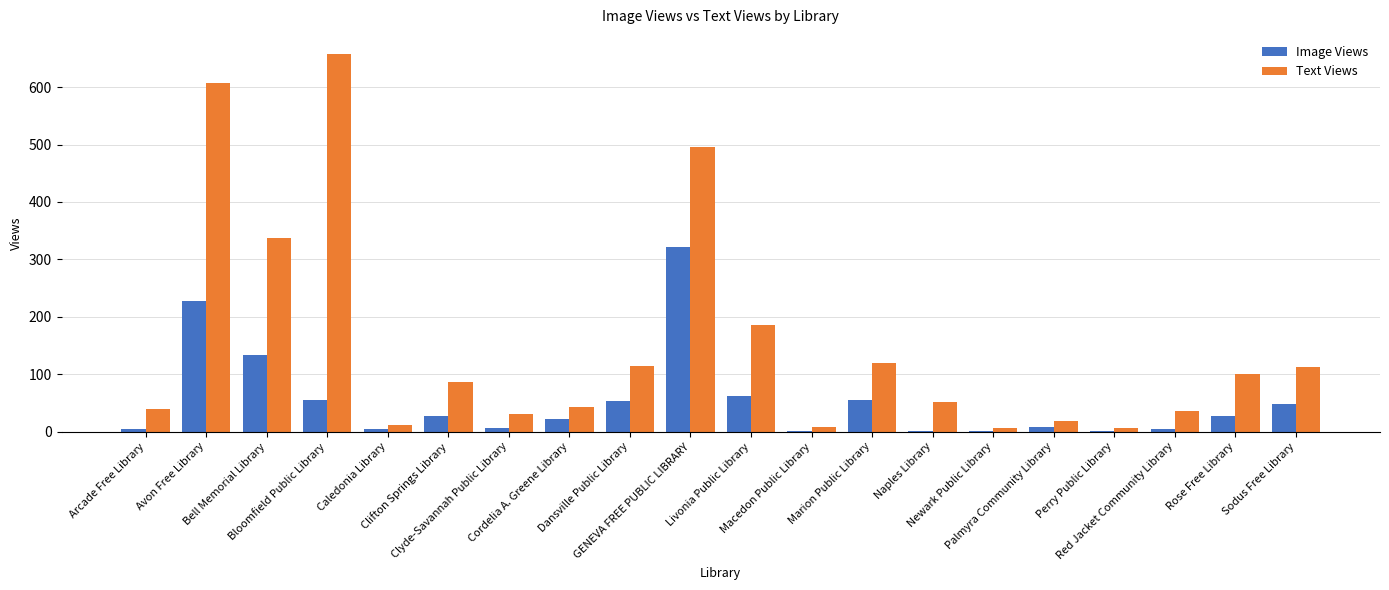

What is the difference between the Text Views values at Red Jacket Community Library and Newark Public Library?

29